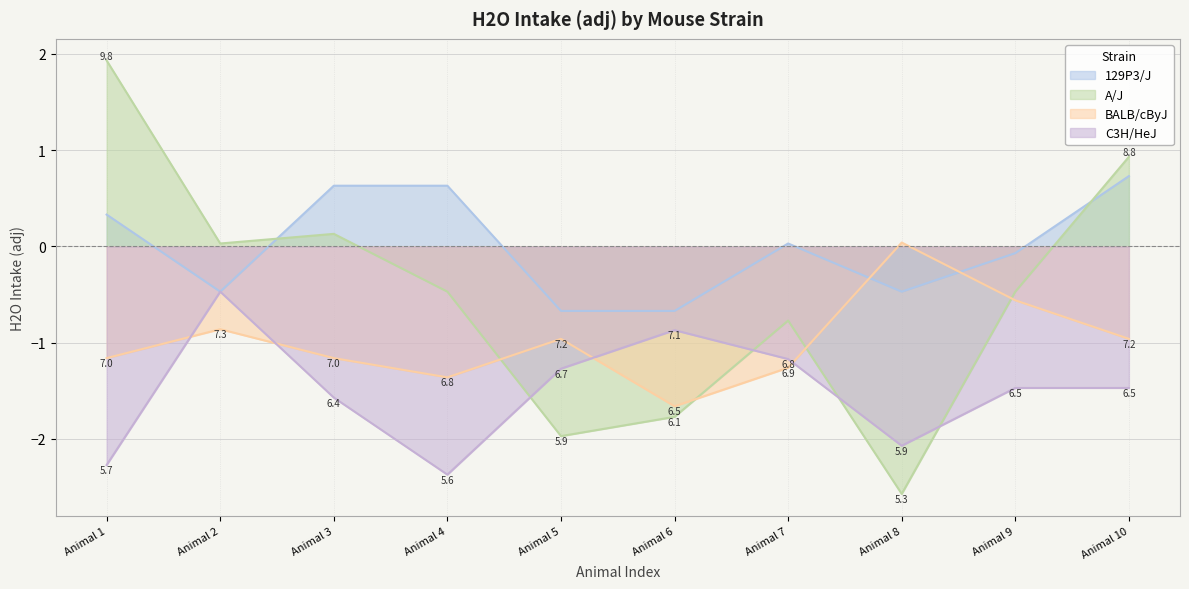

What are all the series names shown in the legend?

129P3/J, A/J, BALB/cByJ, C3H/HeJ